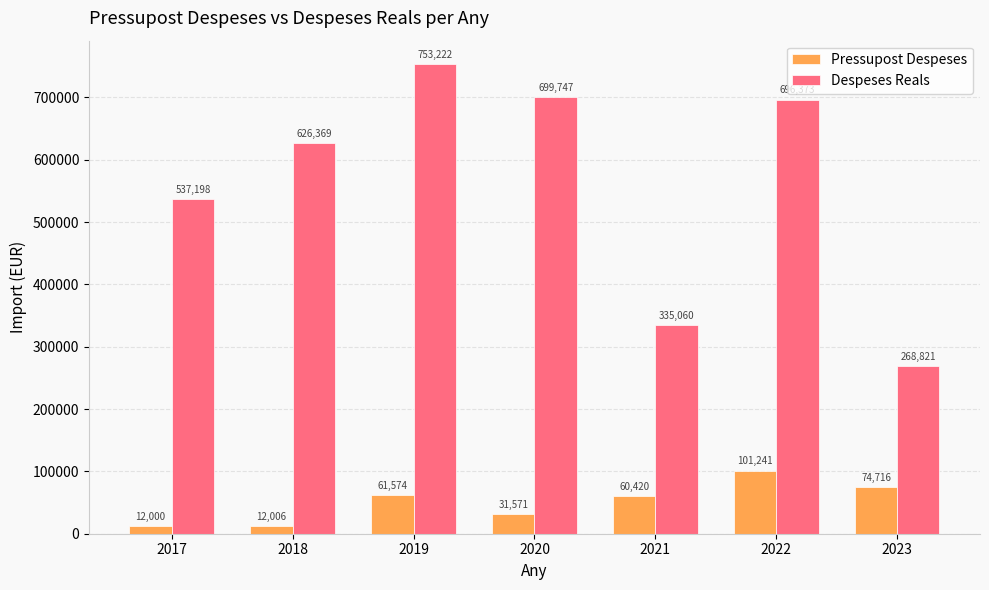

List the series in order of their peak value, highest first.

Despeses Reals, Pressupost Despeses